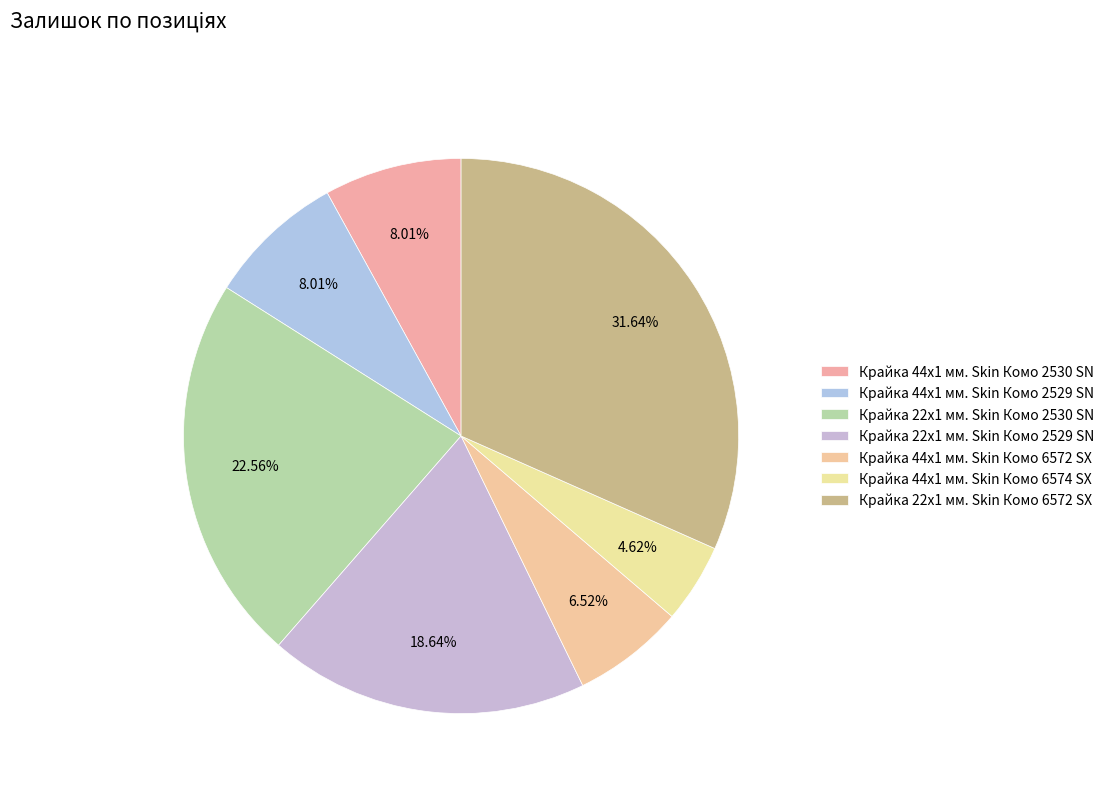

What is the smallest slice in the pie chart?

Крайка 44x1 мм. Skin Комо 6574 SX